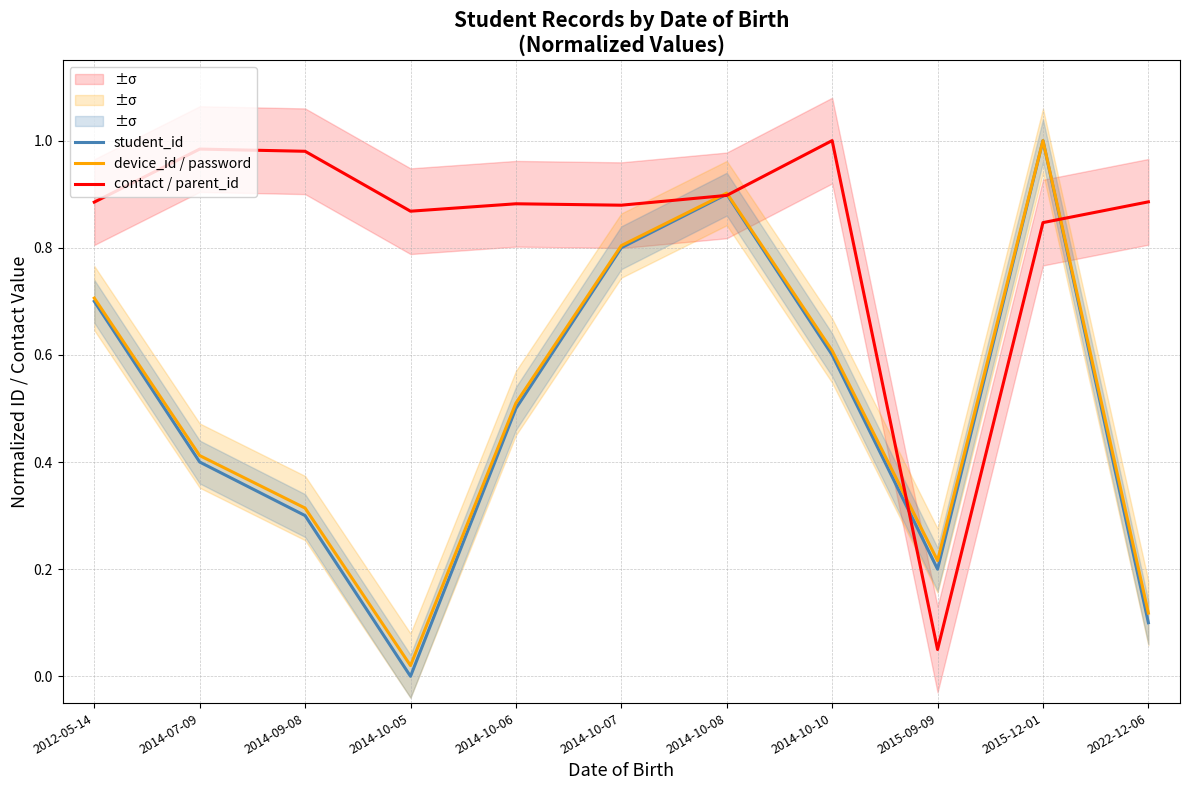

What is the difference between the maximum and minimum values in the device_id / password series?

1.0